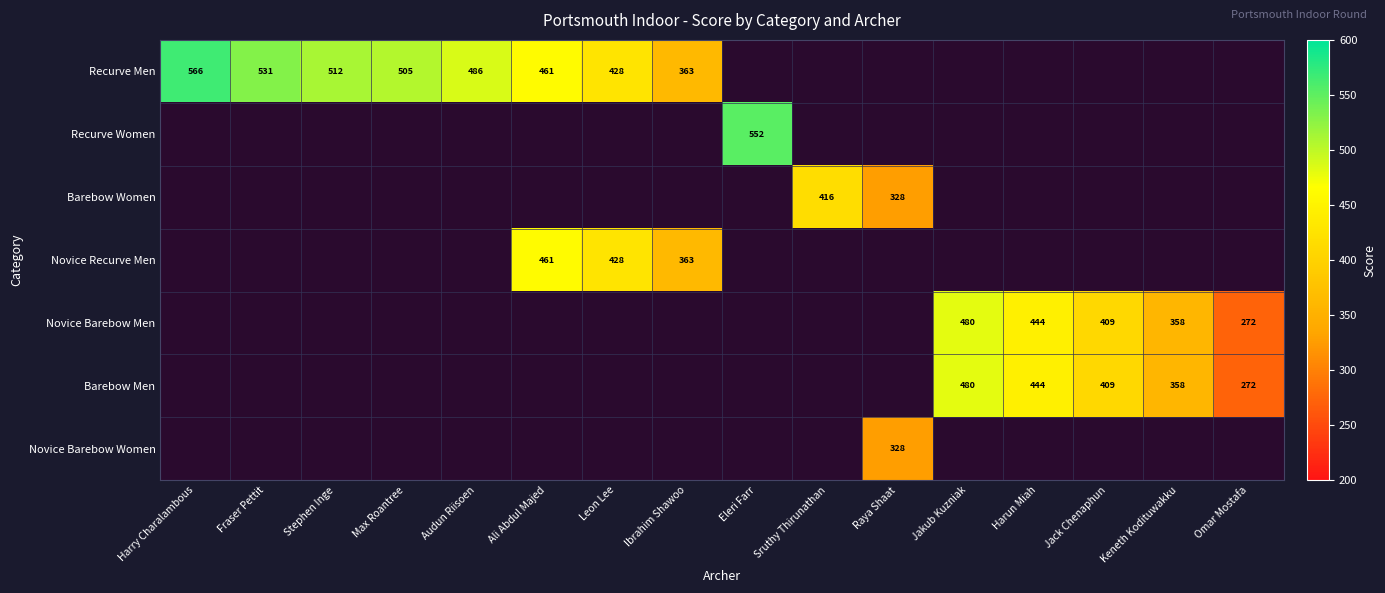

Is it true that Novice Recurve Men equals 773 at Ali Abdul Majed?

False